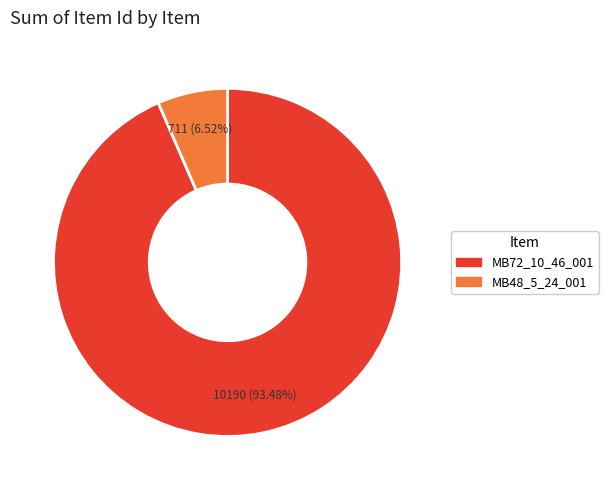

Combined, do MB48_5_24_001 and MB72_10_46_001 account for over 50%?

Yes